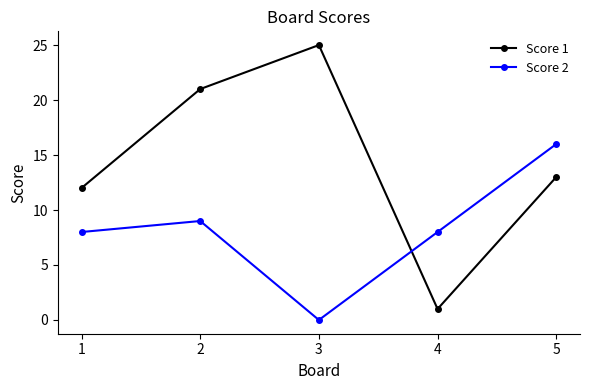

What is the approximate value of Score 1 at 5, to the nearest 5?

15